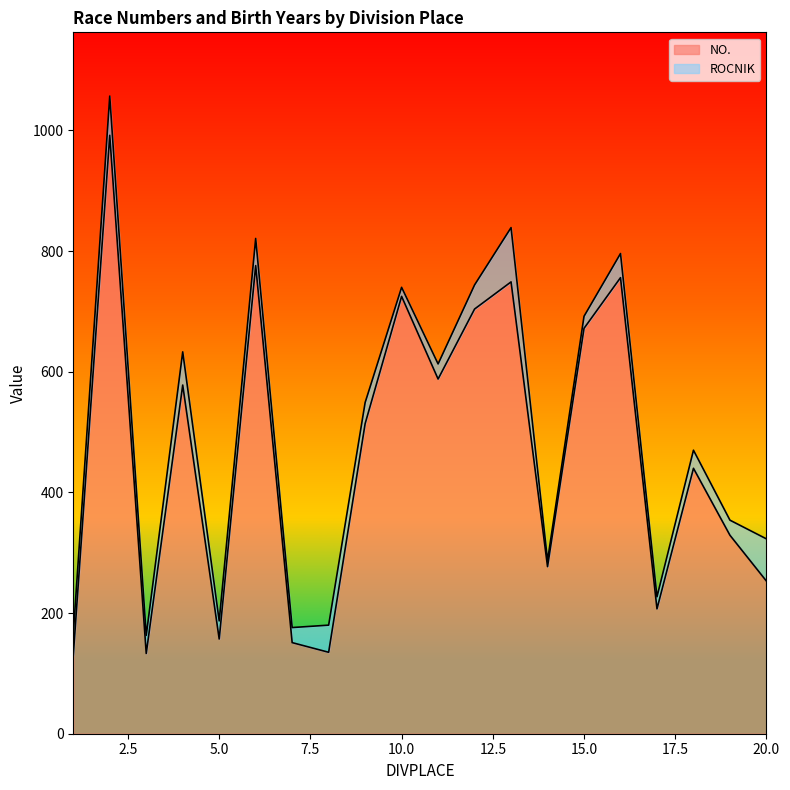

Where is the first local maximum?

2